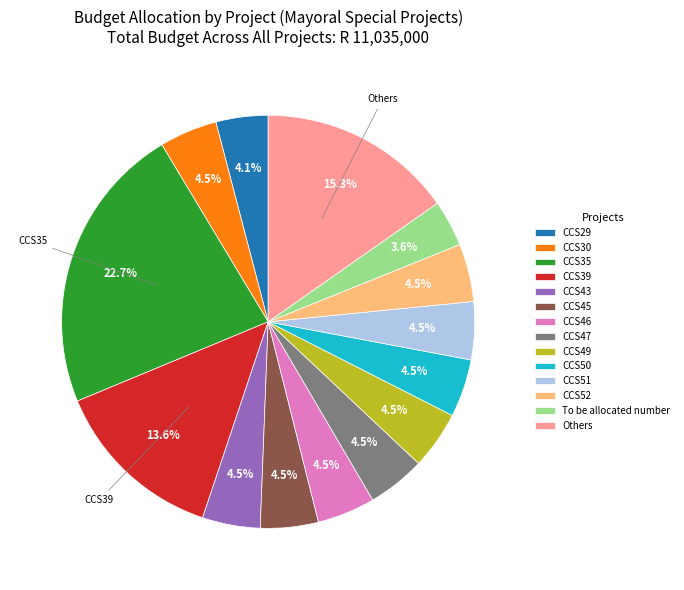

Does CCS52 represent more than half of the total?

No